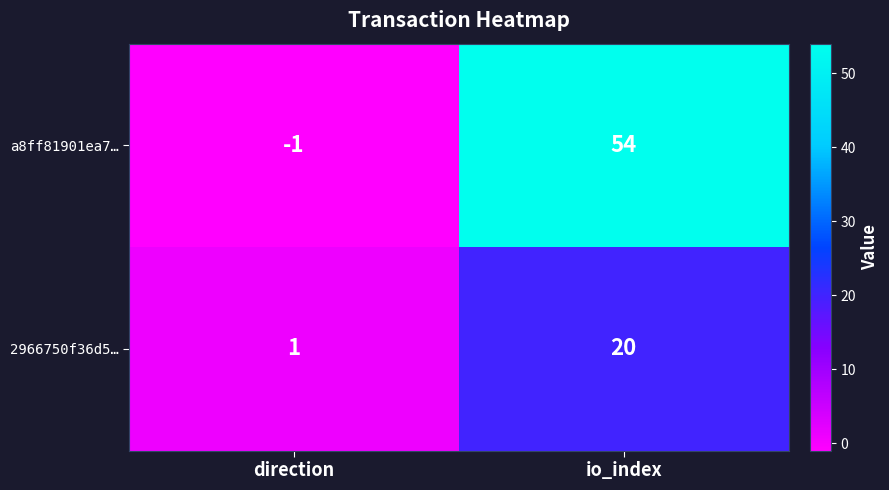

What is the spread (max minus min) of values at io_index?

34